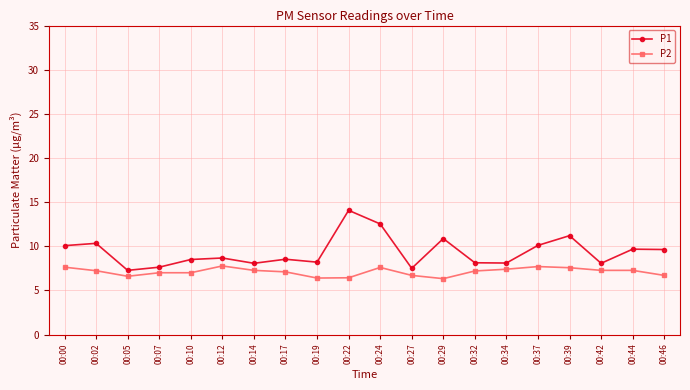

Is it true that P2 equals 6.4 at 00:22?

True